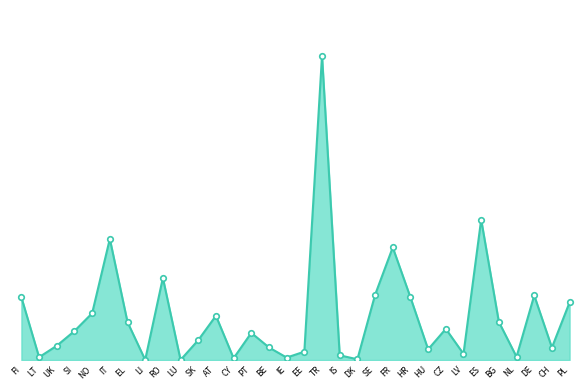

Does the chart display data point markers on the line(s)?

Yes